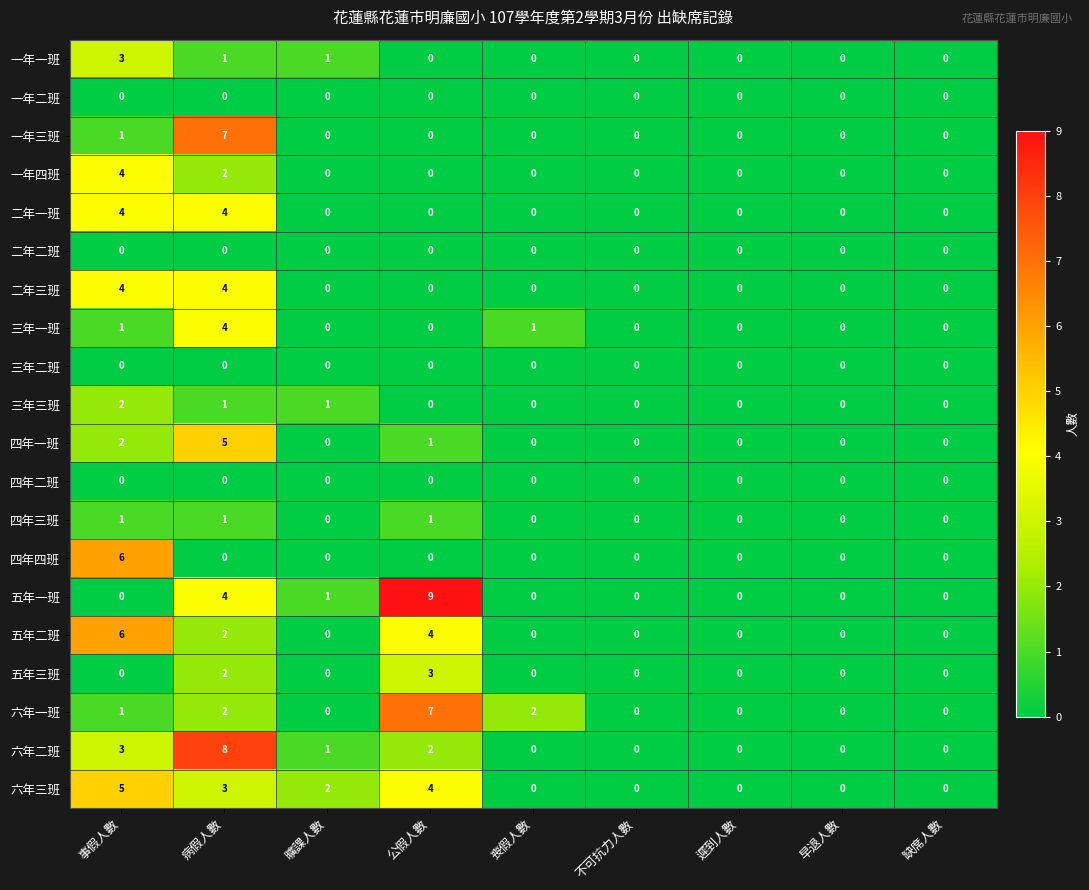

At which label is 一年三班 closest to 3?

事假人數